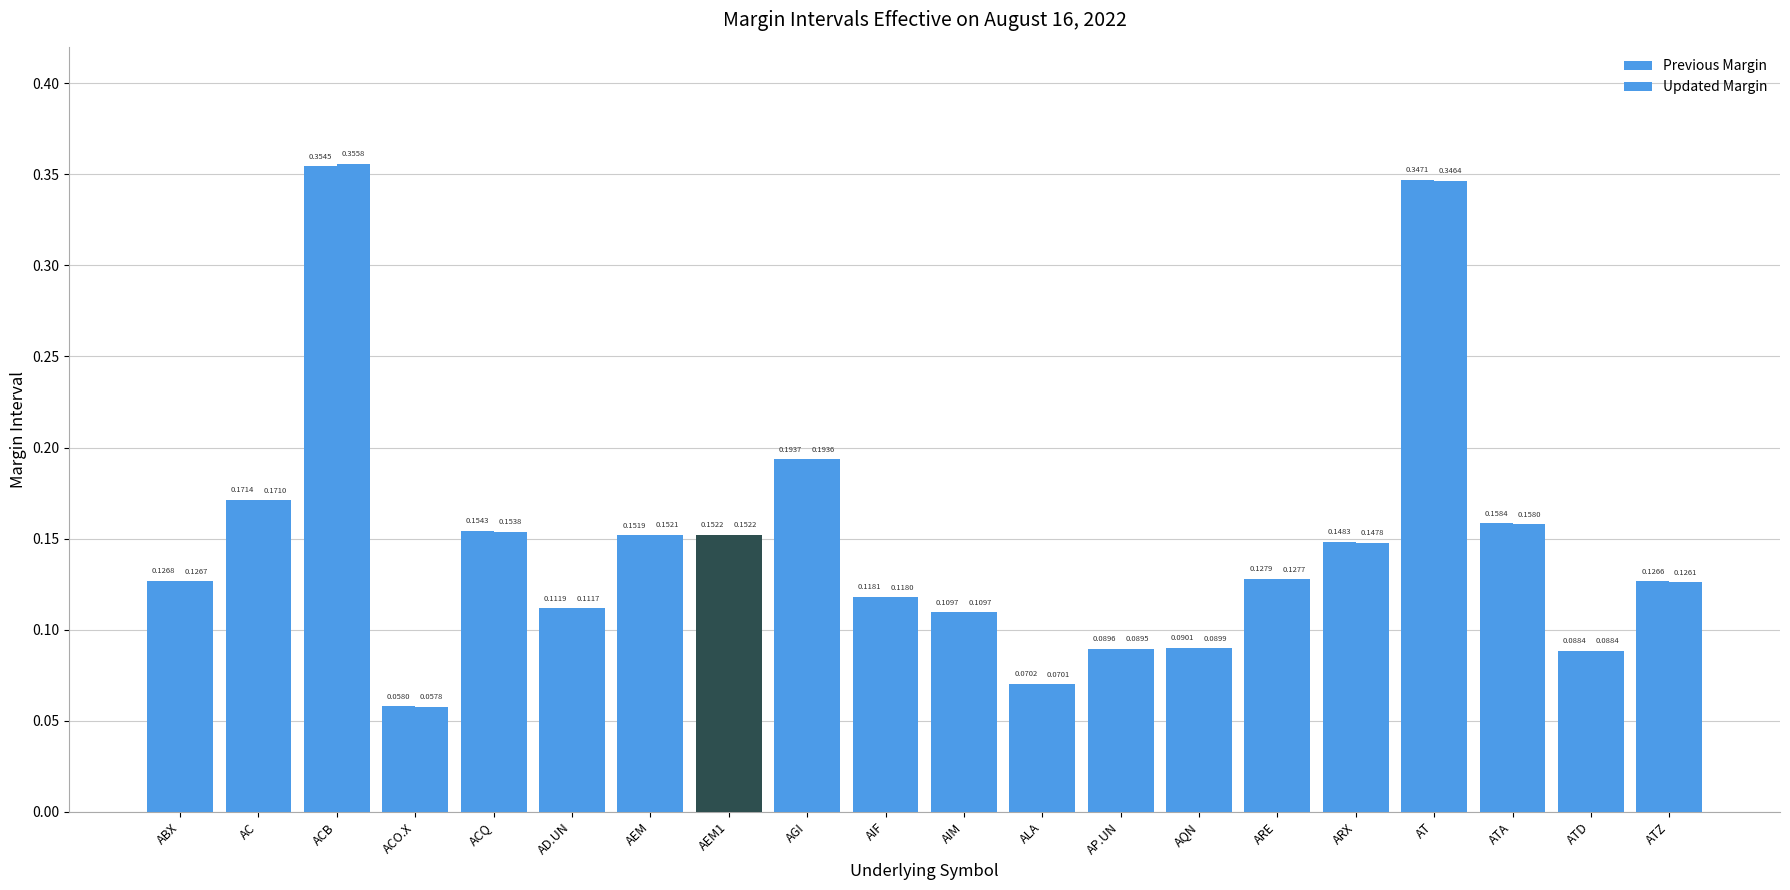

How many distinct data groups are displayed?

2